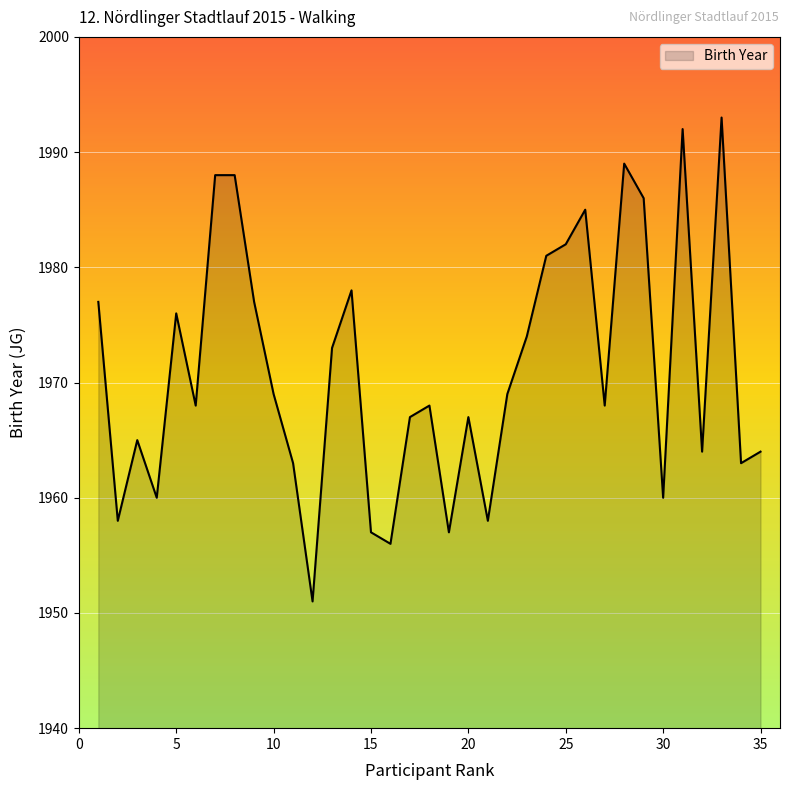

What is the difference between the maximum and minimum values?

42